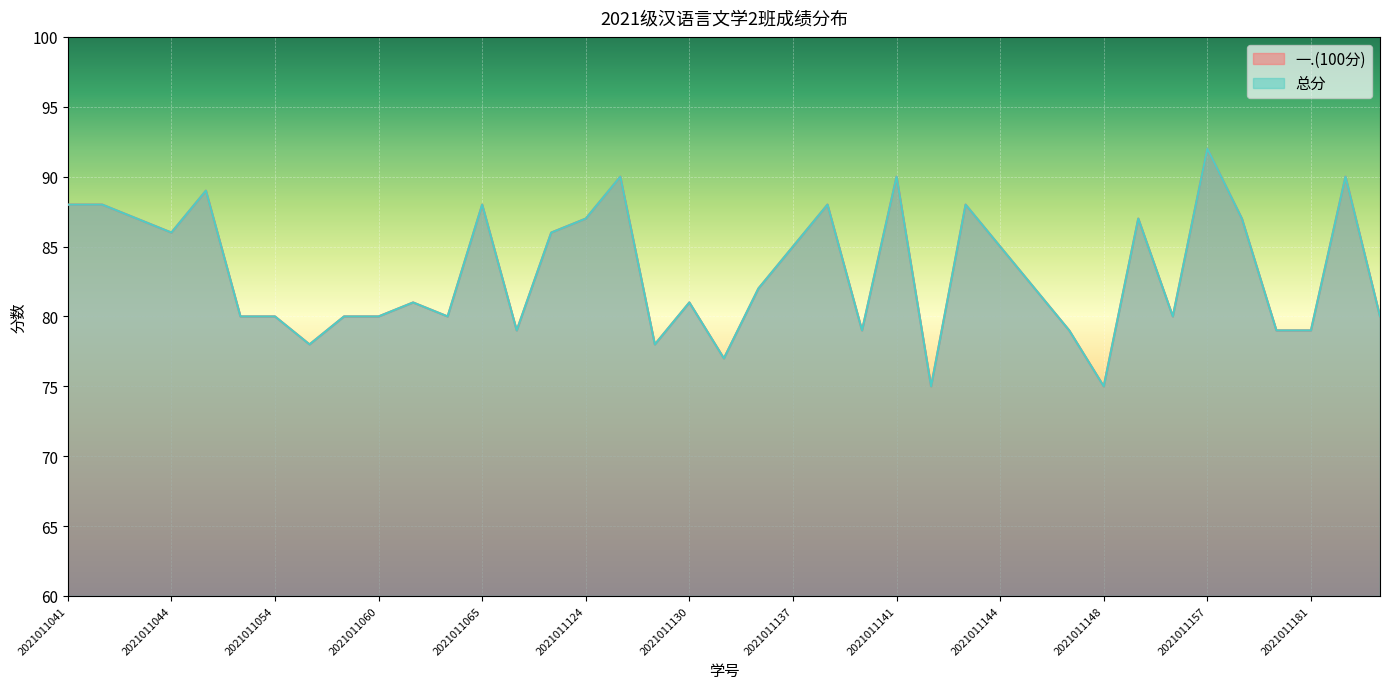

What is the minimum value for 一.(100分)?

75